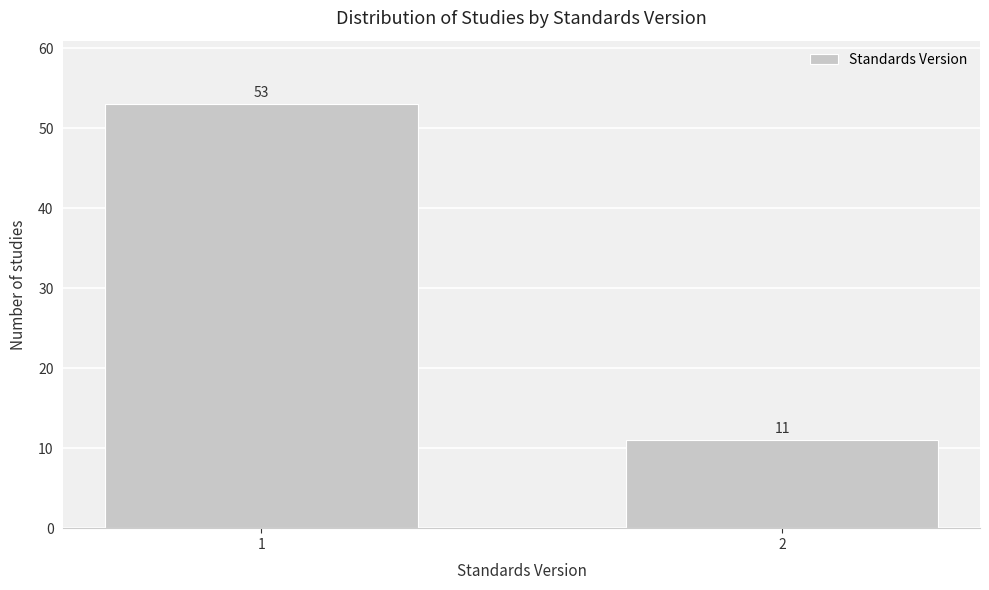

Reading left to right, transcribe all the data shown in this chart.

53	11